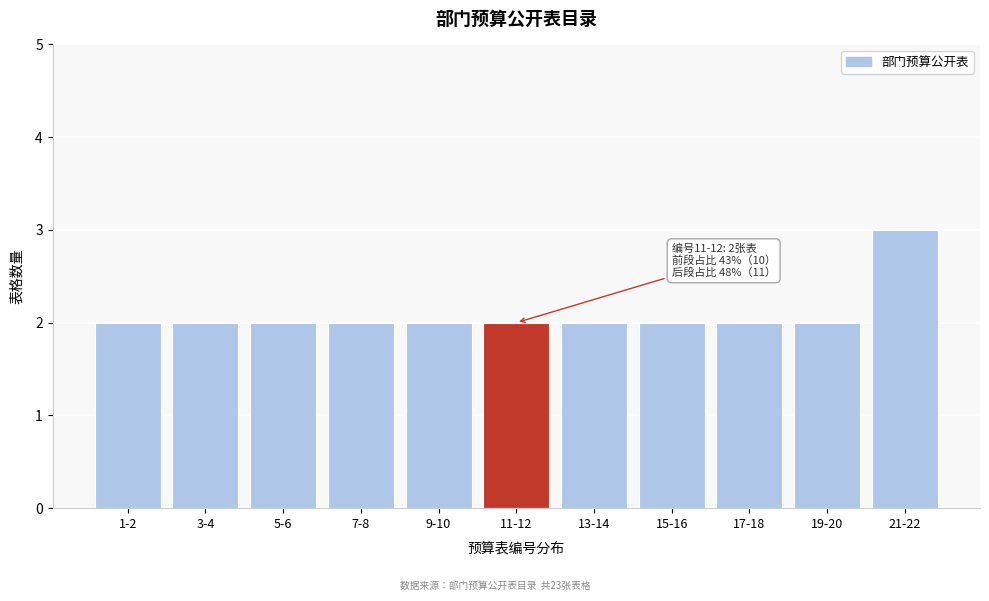

Reading left to right, list all the values displayed in this chart.

2	2	2	2	2	2	2	2	2	2	3